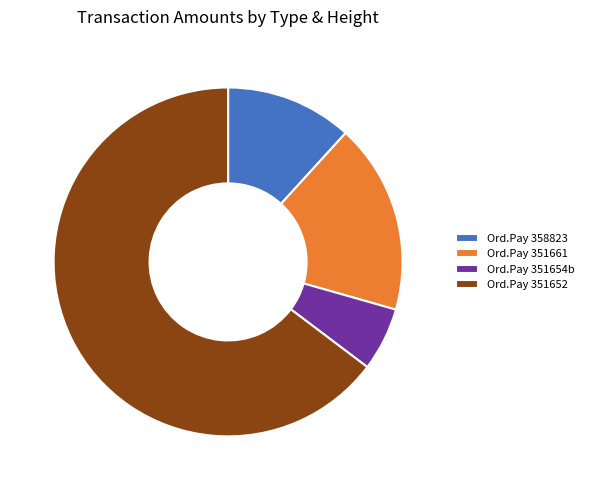

Which slice is the smallest?

Ord.Pay 351654b